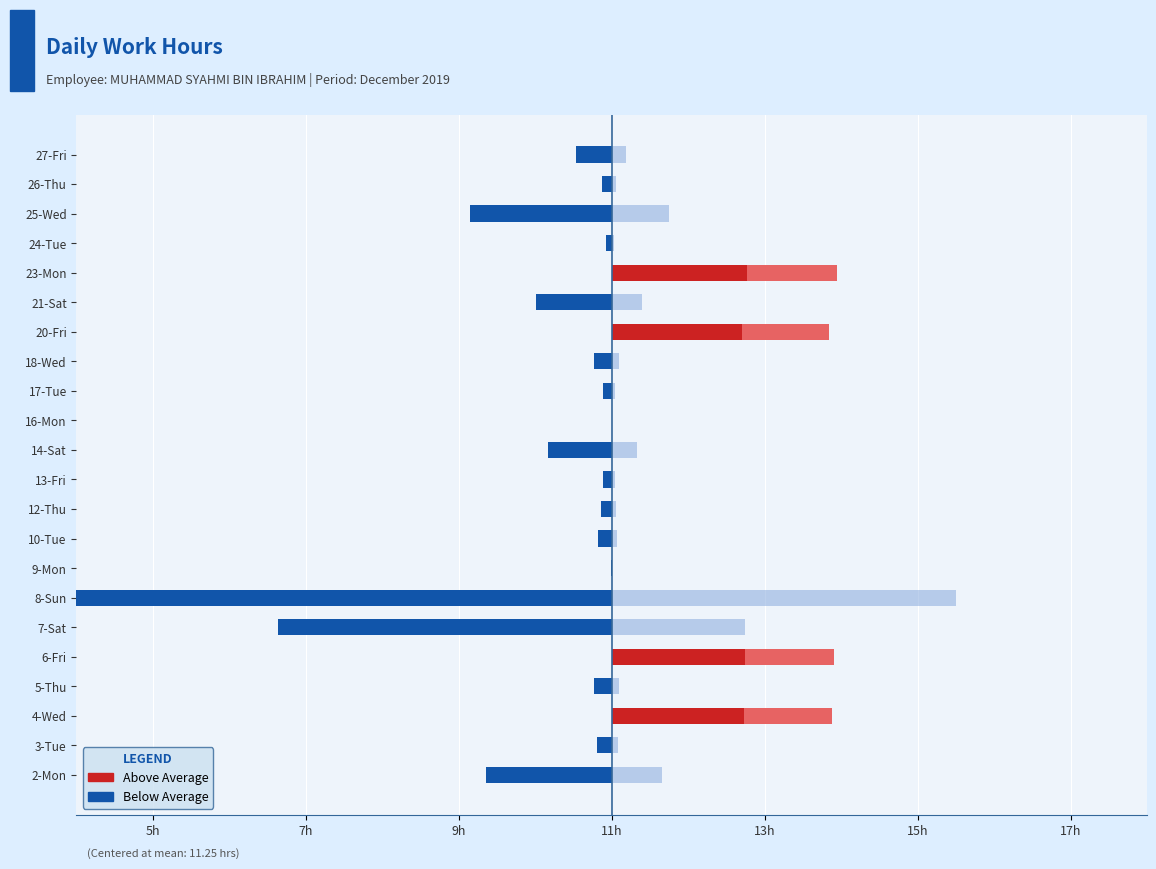

How many data points does each series have?

22